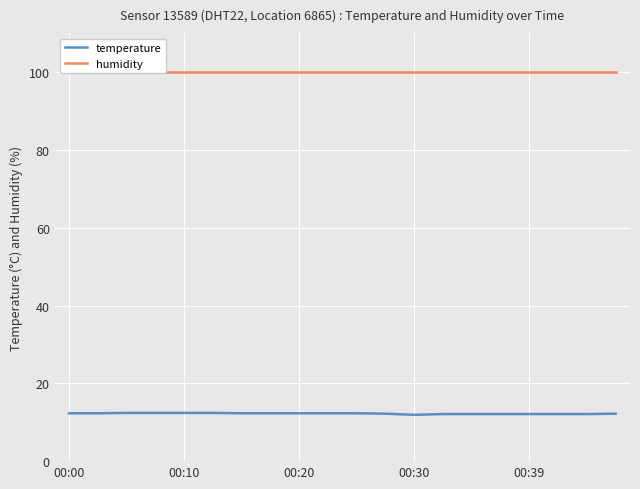

What is the total value across all series at 10?

112.2